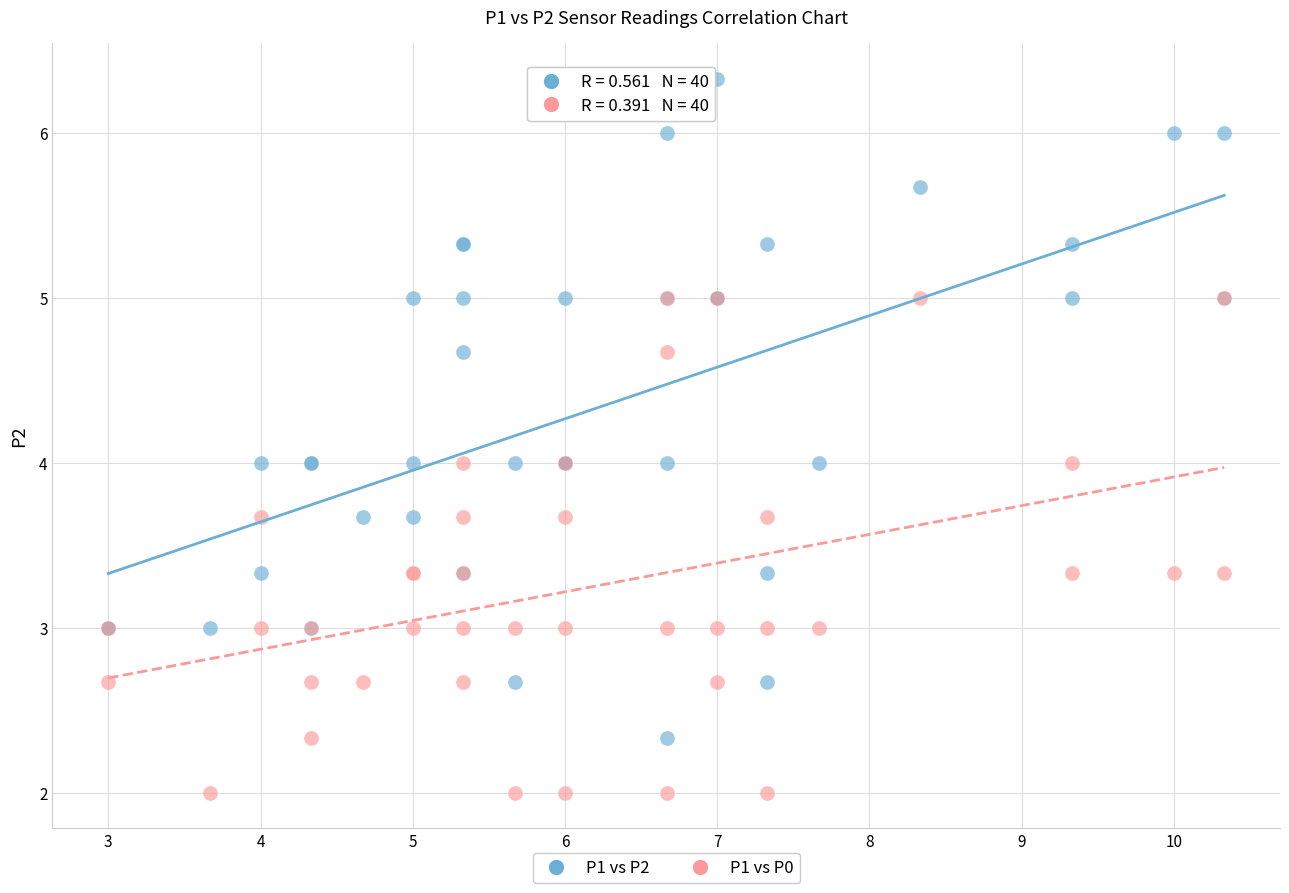

What are all the series names shown in the legend?

P1 vs P2, P1 vs P0